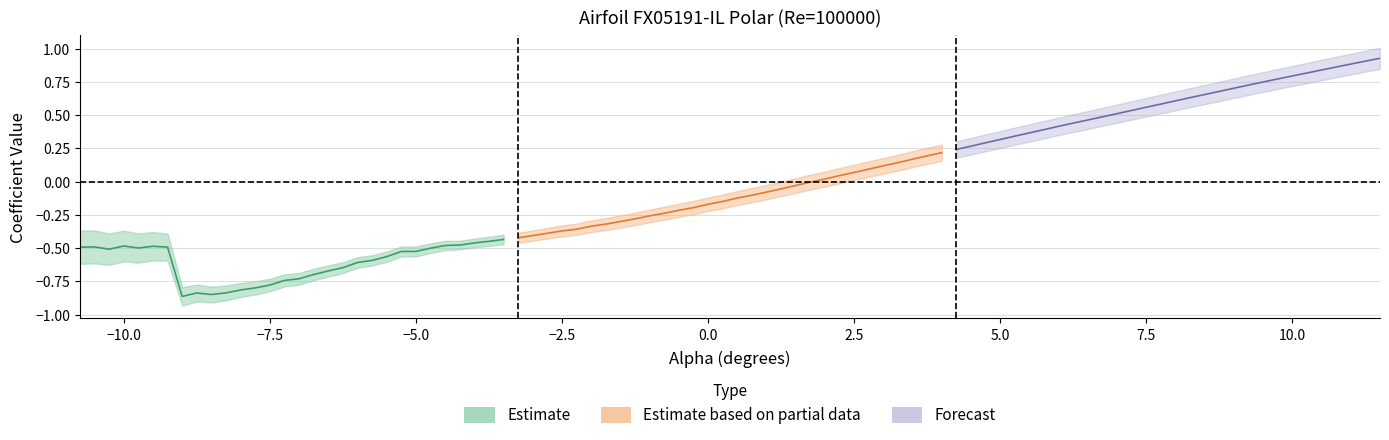

How many lines are shown in the chart?

3